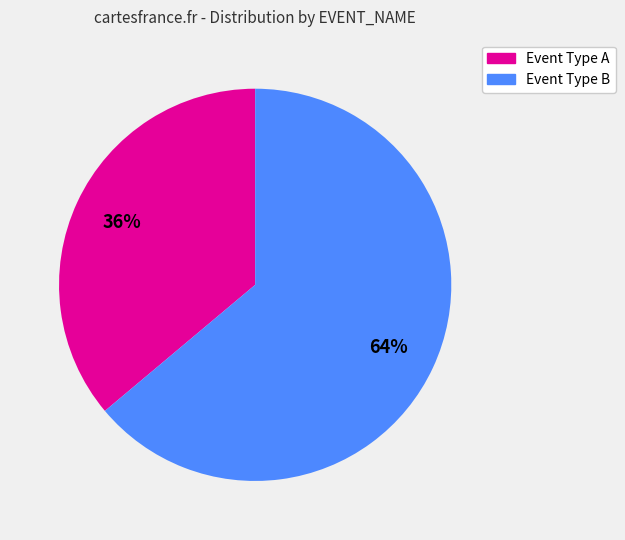

To the nearest percent, what is the combined percentage of Event Type B and Event Type A?

100%